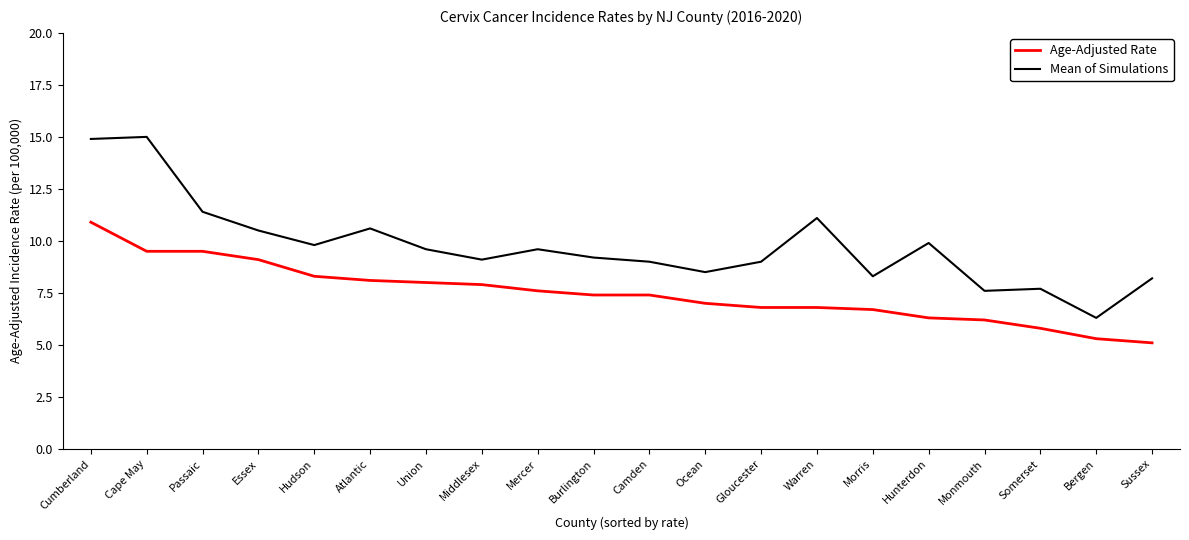

What position from the right is Hudson?

16